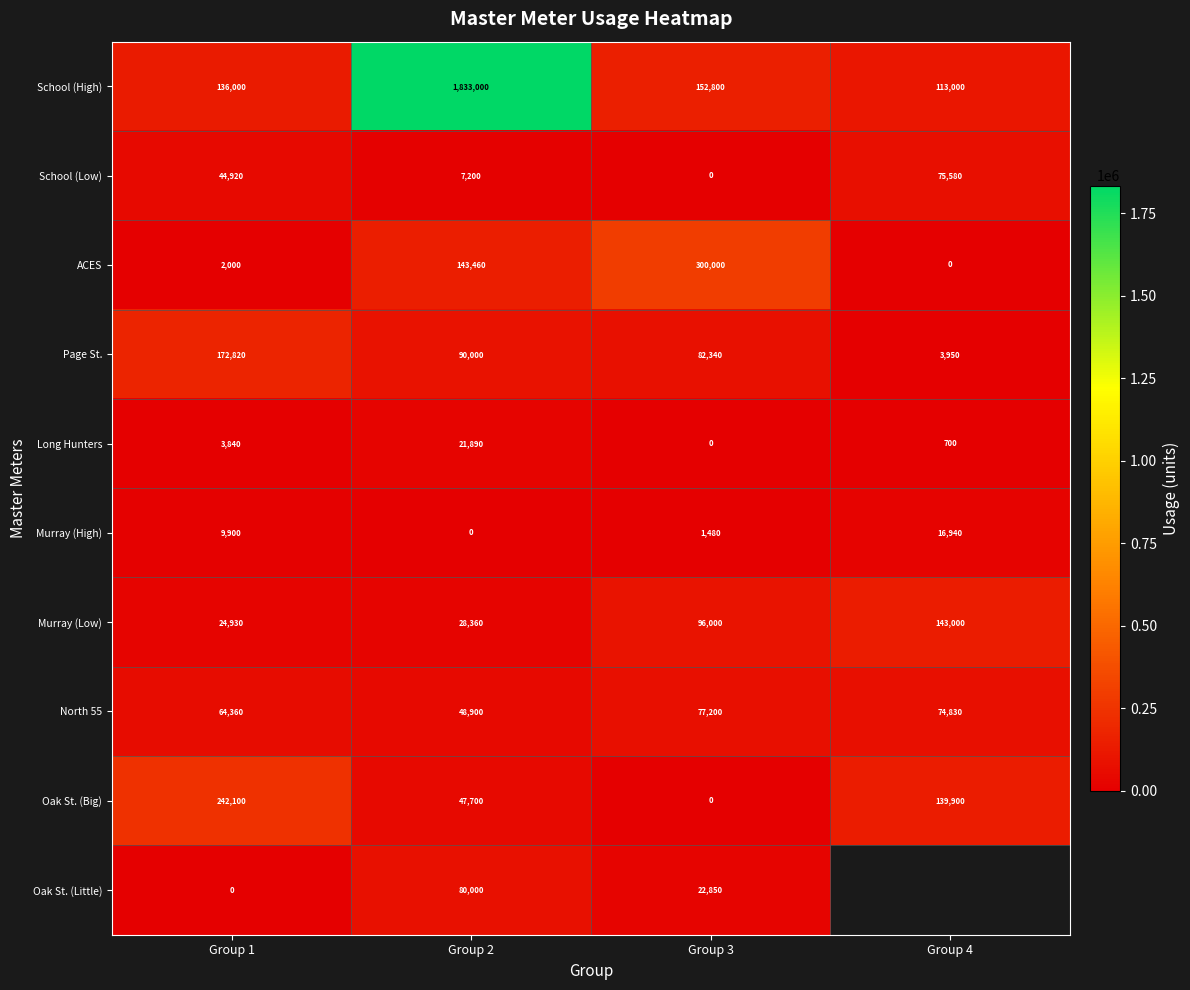

Is the value of Page St. at Group 4 greater than the value of North 55 at Group 4?

No